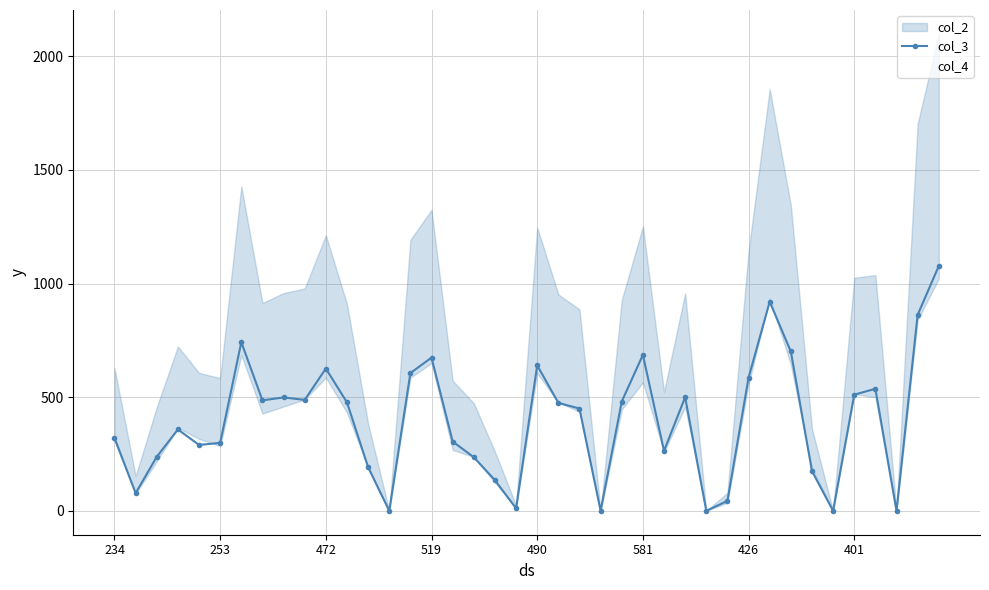

The value at 401 is 333. True or false?

False